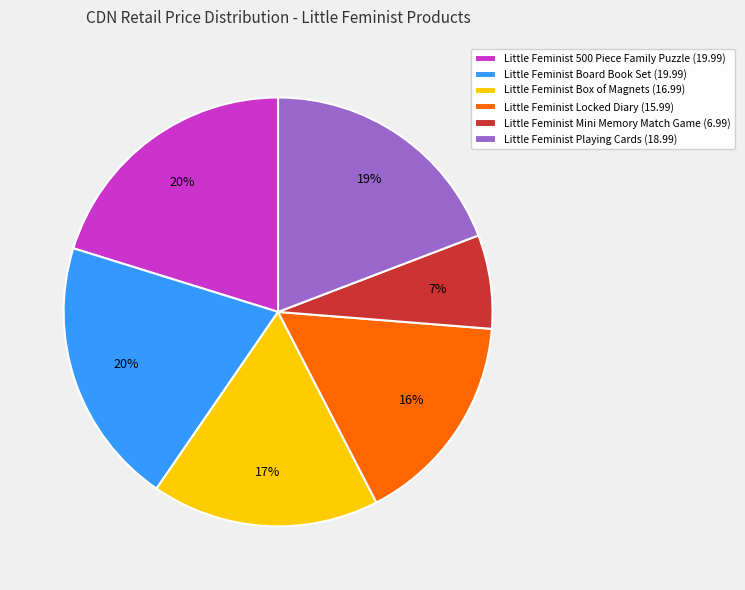

The Little Feminist Playing Cards slice represents 19% of the pie. True or false?

True